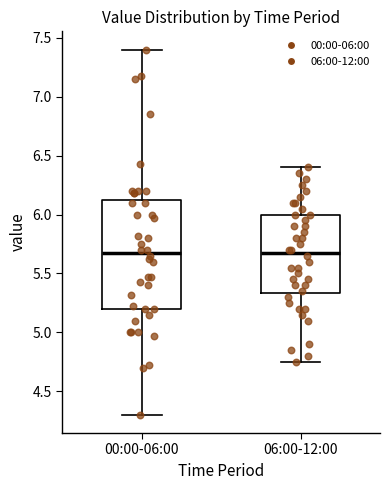

Reading left to right, transcribe this box plot: for each box, give where its median line is, the range the box spans, and where its two whiskers end, as read against the y-axis. The values are not printed on the chart, so give them approximately, as read against the axis.

00:00-06:00: median 5.70, box 5.20 to 6.10, whiskers 4.30 to 7.40
06:00-12:00: median 5.70, box 5.35 to 6.00, whiskers 4.75 to 6.40